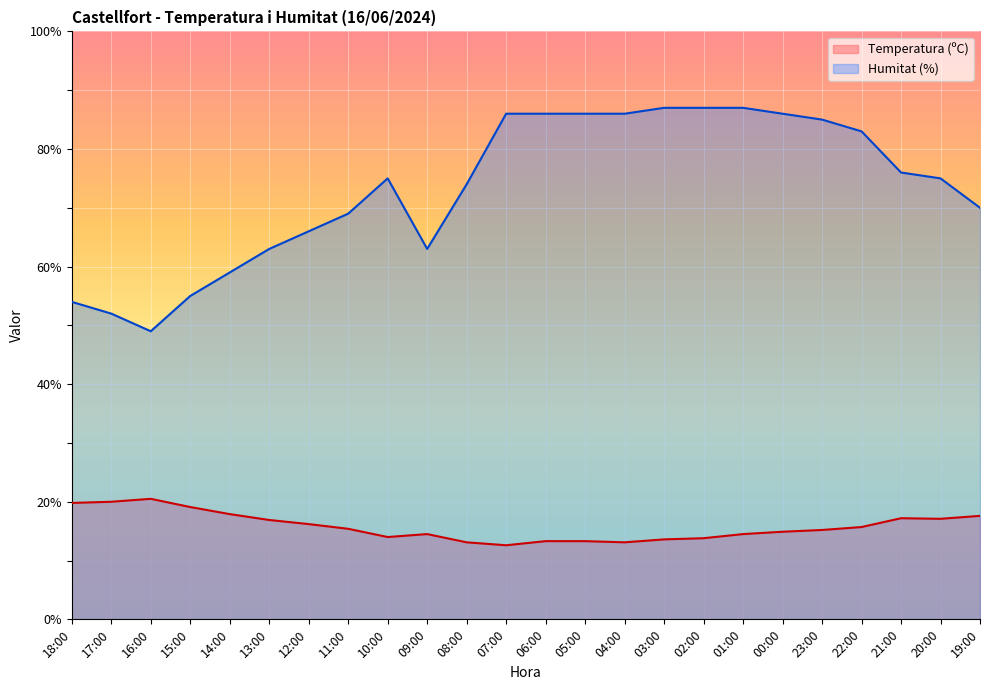

What value does the Humitat (%) series have at 22:00?

83.0